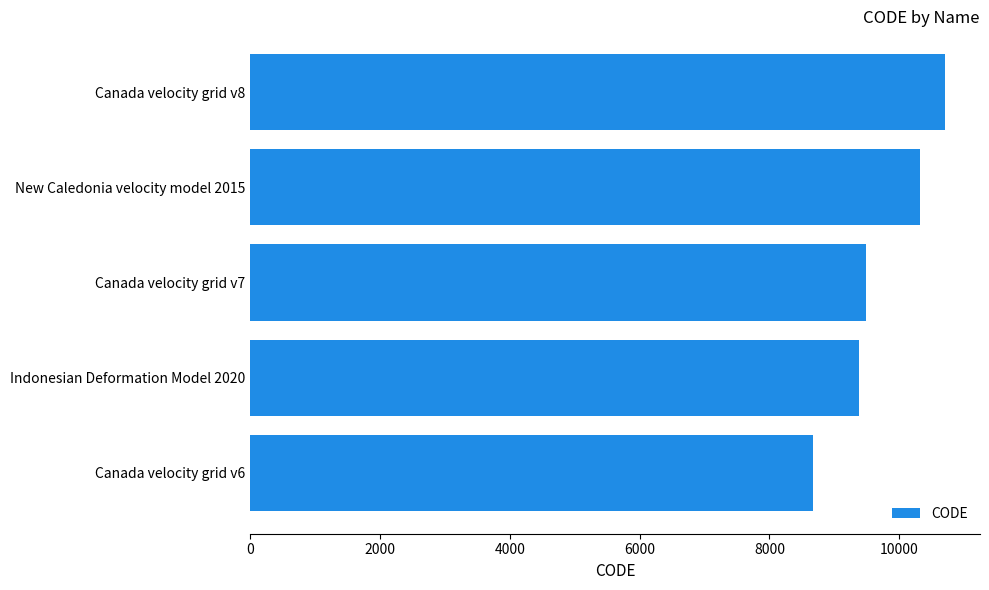

True or false: the data shows 9375 at Indonesian Deformation Model 2020.

True